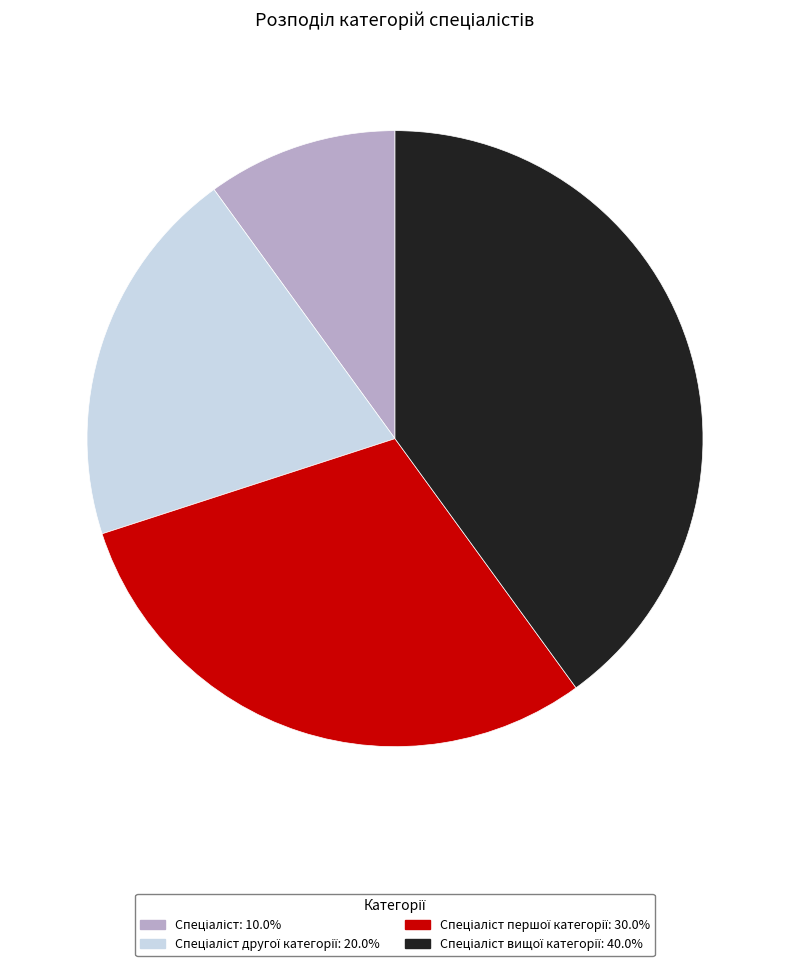

Is there a majority slice in this chart?

No